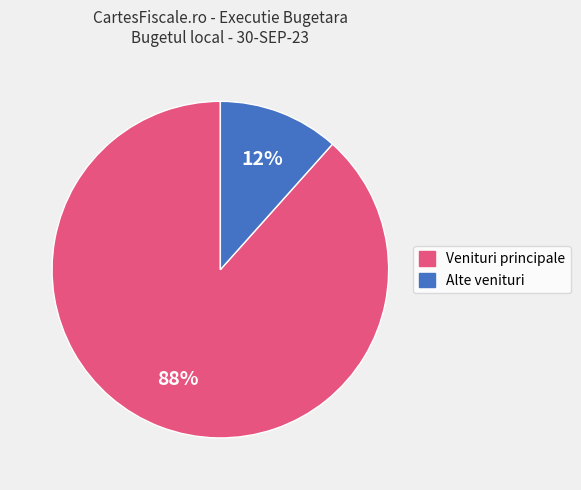

Combined, do Venituri principale and Alte venituri account for over 50%?

Yes